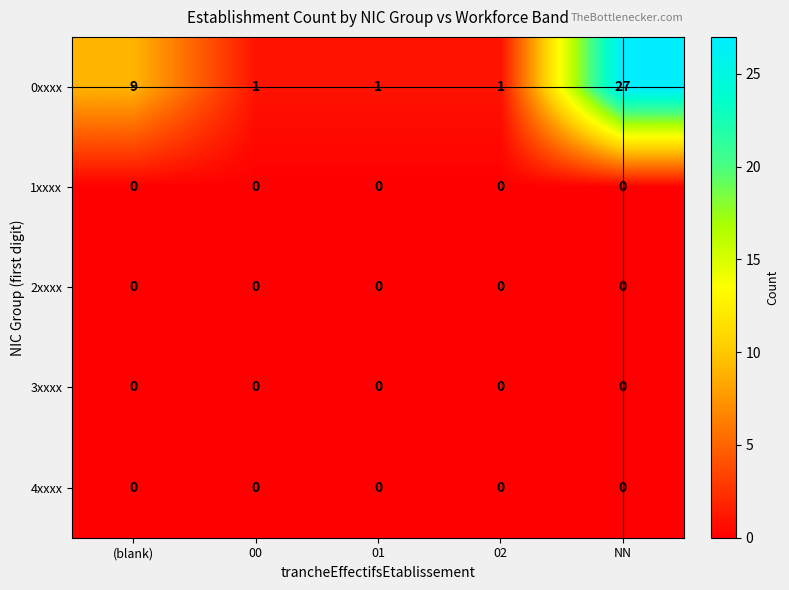

The 0xxxx series shows 1 at 00. True or false?

True